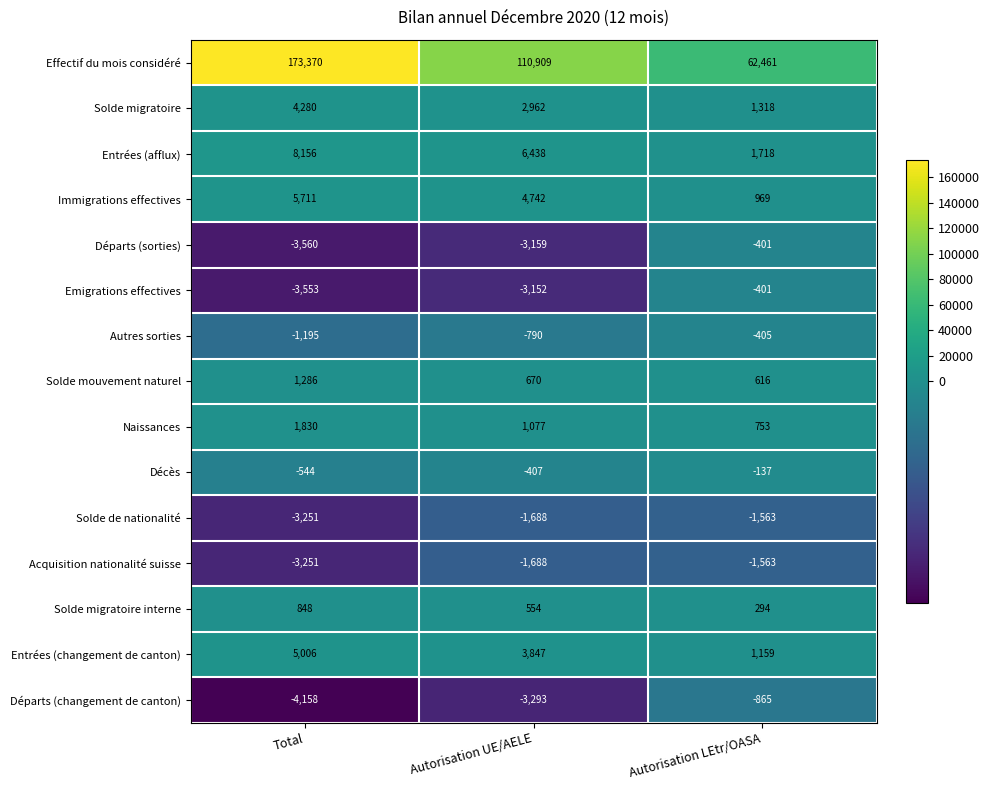

Is it true that Emigrations effectives equals -6001 at Total?

False